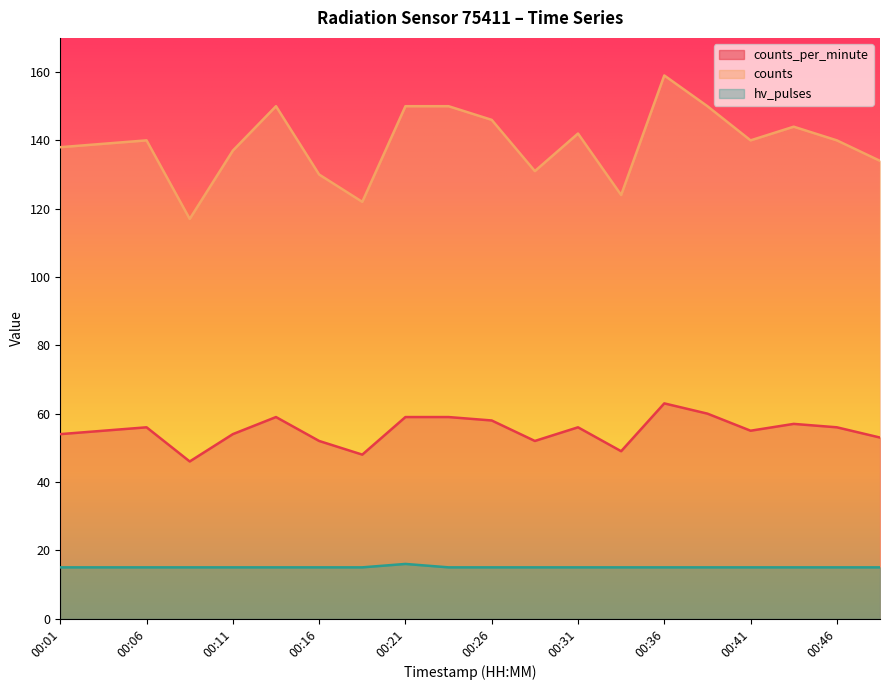

List the series in order of their peak value, lowest first.

hv_pulses, counts_per_minute, counts